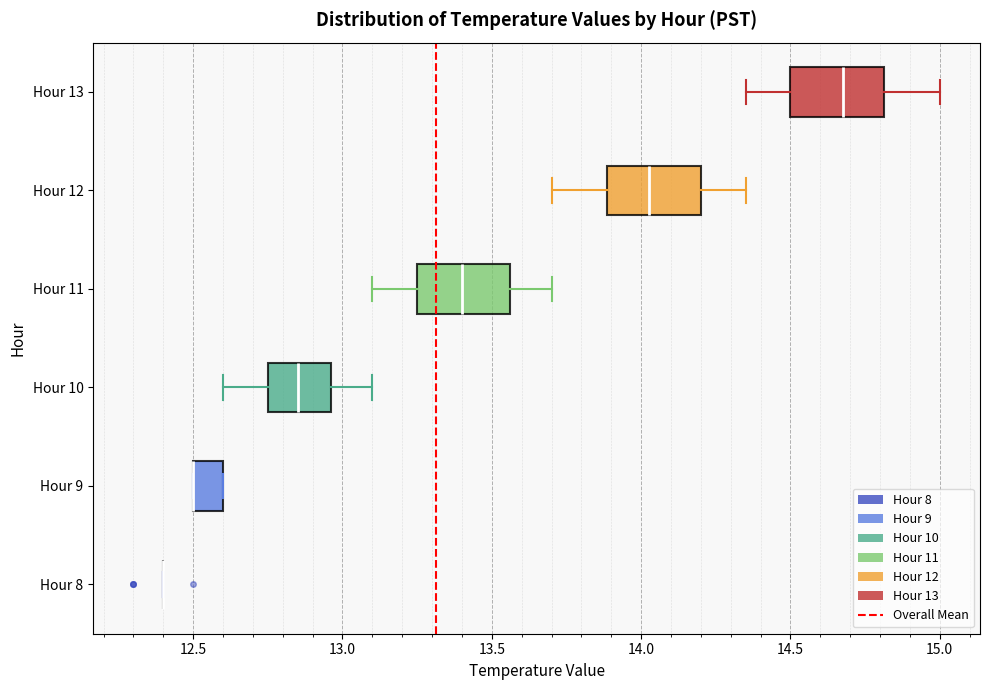

Reading bottom to top, transcribe this box plot: for each box, give where its median line is, the range the box spans, and where its two whiskers end, as read against the x-axis. The values are not printed on the chart, so give them approximately, as read against the axis.

Hour 8: box collapsed to a line at 12.40, whiskers 12.40 to 12.40
Hour 9: median 12.50 (drawn on the box's left edge), box 12.50 to 12.60, whiskers 12.50 to 12.60
Hour 10: median 12.85, box 12.75 to 12.95, whiskers 12.60 to 13.10
Hour 11: median 13.40, box 13.25 to 13.55, whiskers 13.10 to 13.70
Hour 12: median 14.05, box 13.90 to 14.20, whiskers 13.70 to 14.35
Hour 13: median 14.70, box 14.50 to 14.80, whiskers 14.35 to 15.00